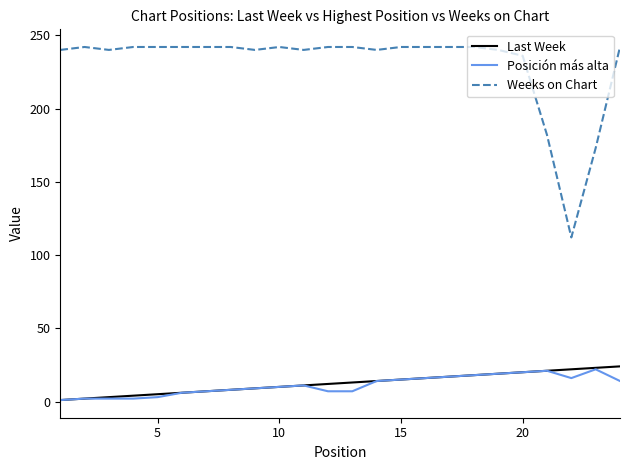

What is the maximum value shown in the chart?

242